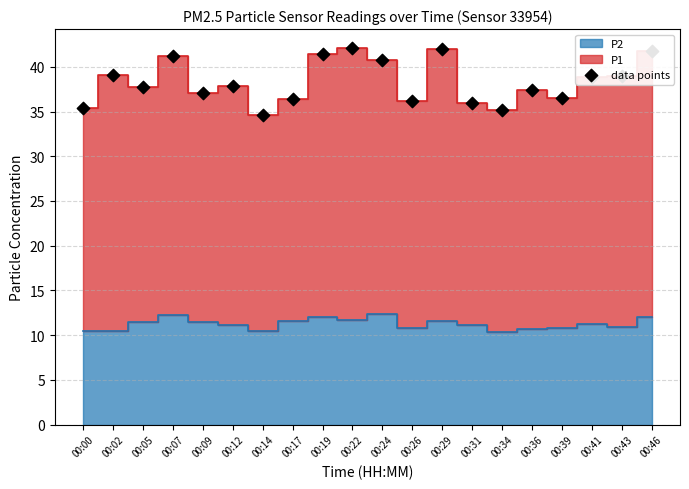

What is the change in value from 00:05 to 00:41?

+1.1